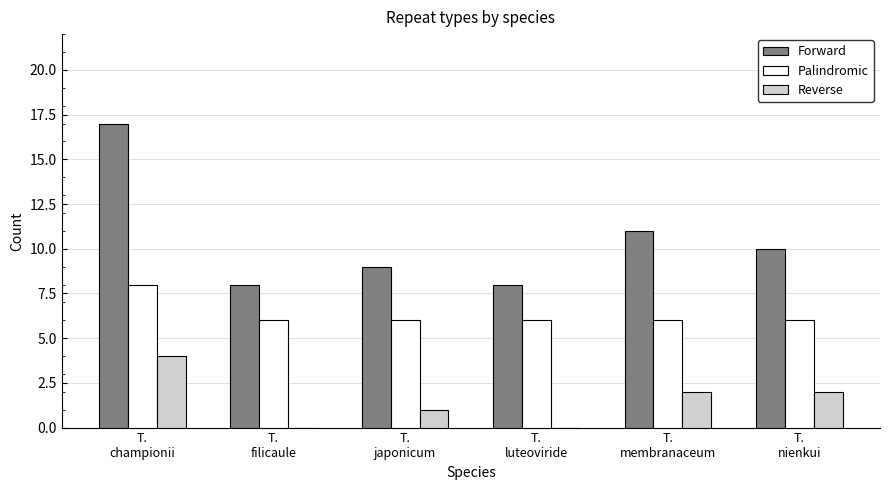

Which series has the largest total across all categories?

Forward